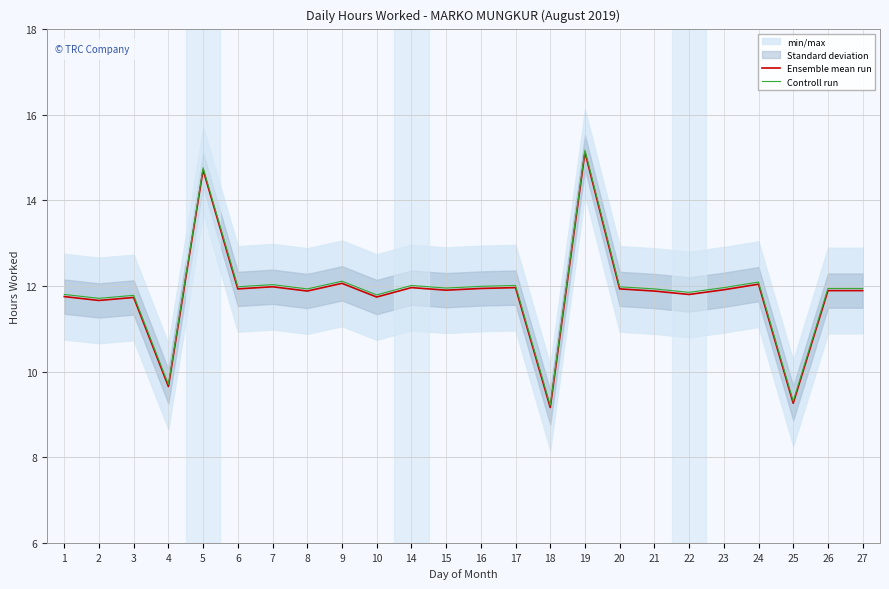

What is the difference between the maximum and minimum values in the Controll run series?

6.0